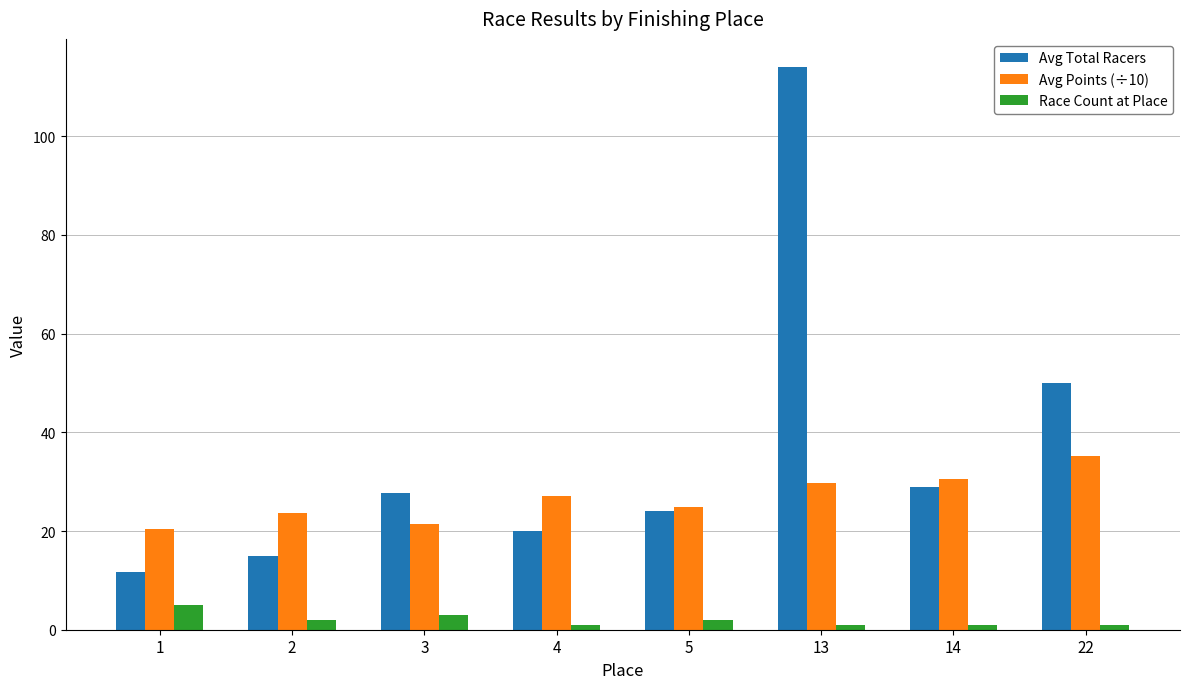

Is it true that Avg Points (÷10) equals 46.8 at 22?

False